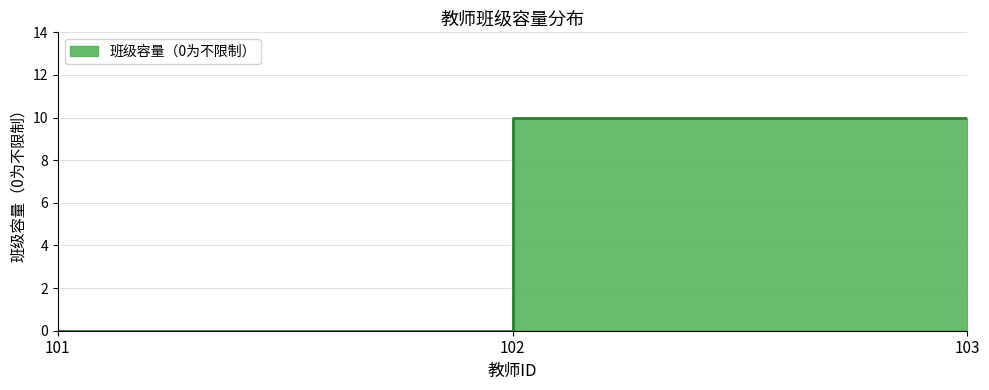

How many lines are shown in the chart?

1